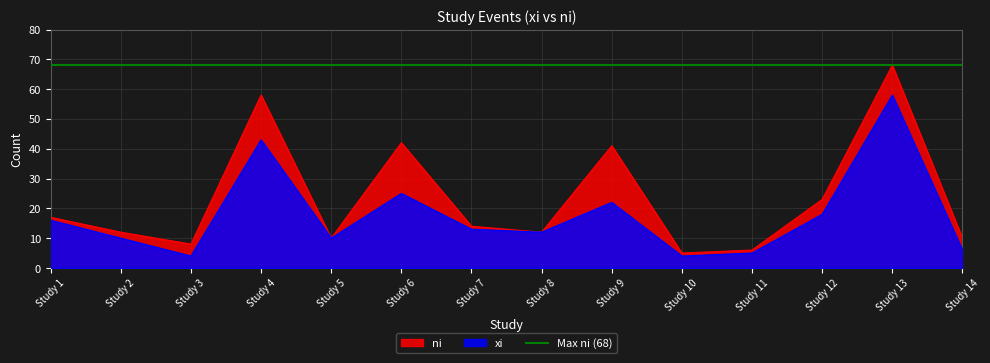

True or false: xi and ni cross at least once.

False